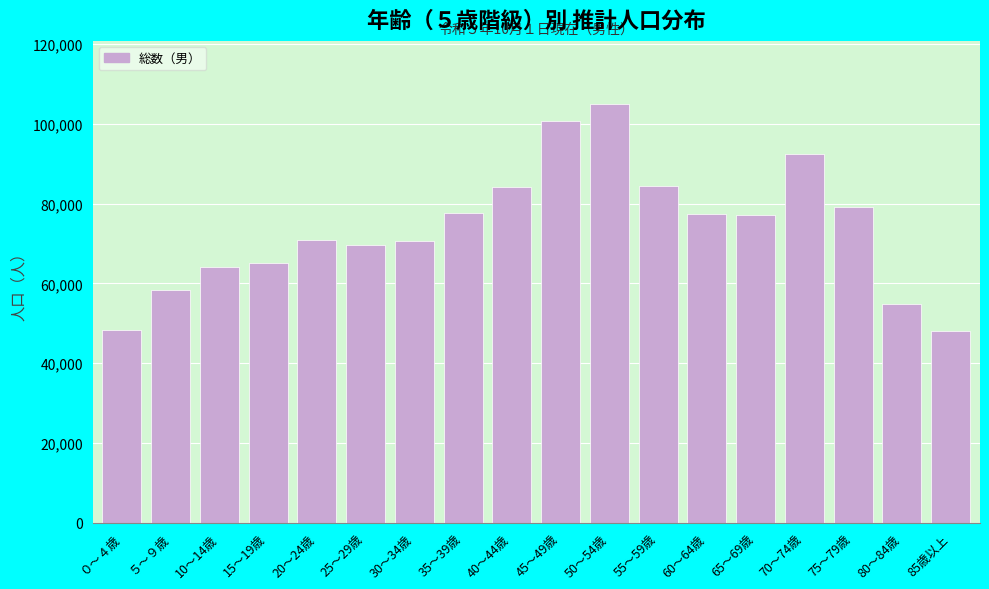

The value at 30～34歳 is 70694. True or false?

True